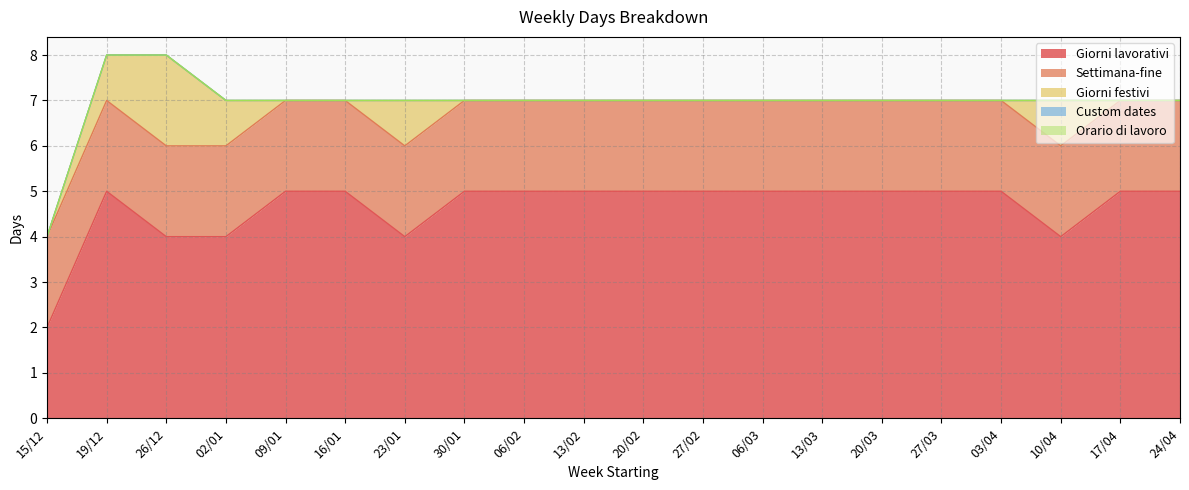

Which series has the largest total across all categories?

Giorni lavorativi